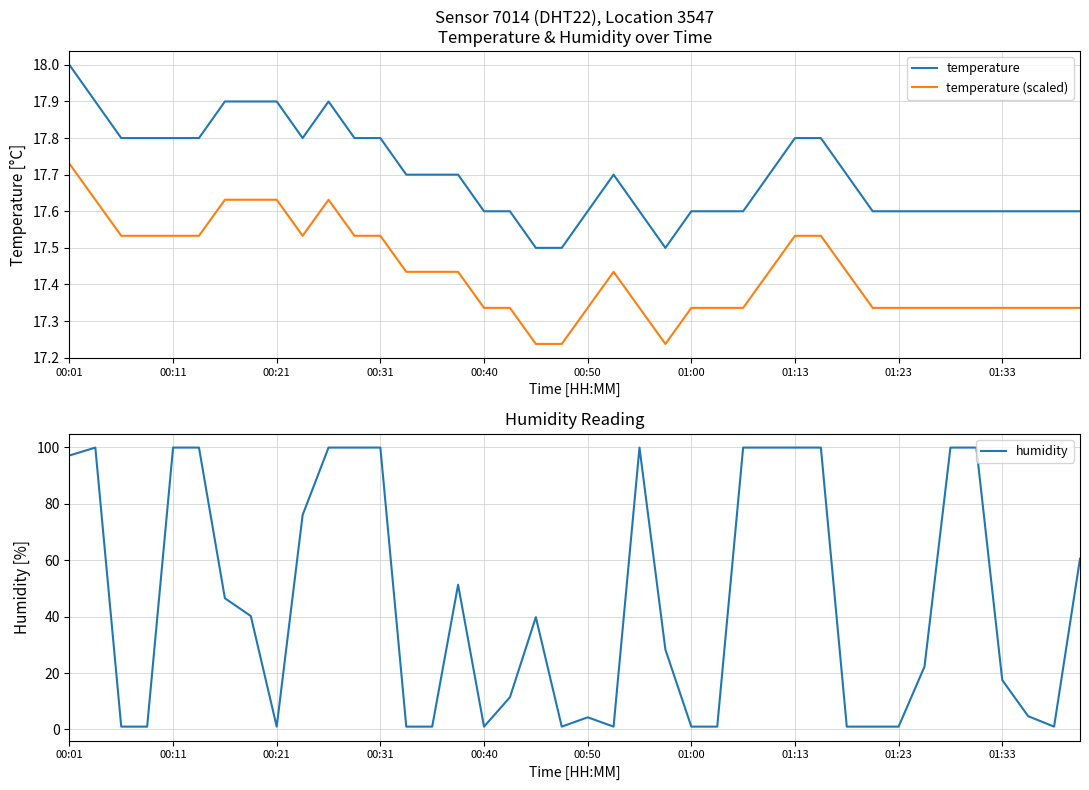

True or false: temperature has a value of 27.1 at 00:40.

False